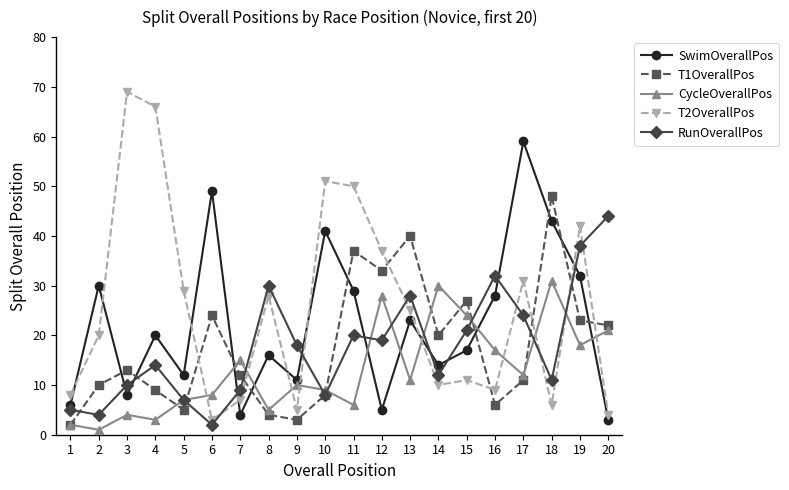

Which series has the widest spread of values?

T2OverallPos